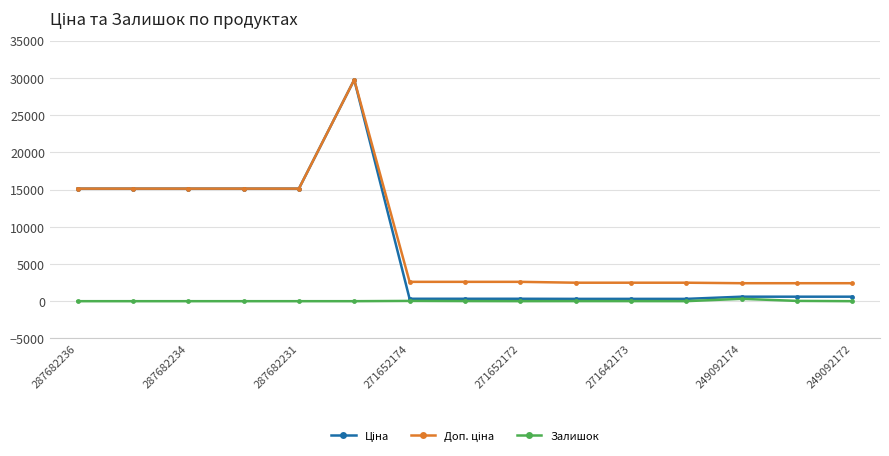

True or false: Залишок has more than 0 interior local peaks.

True